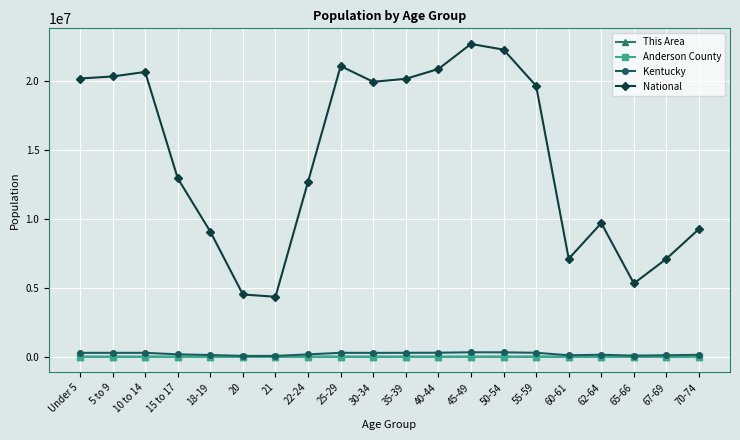

What is the sum of all Kentucky values?

4086454